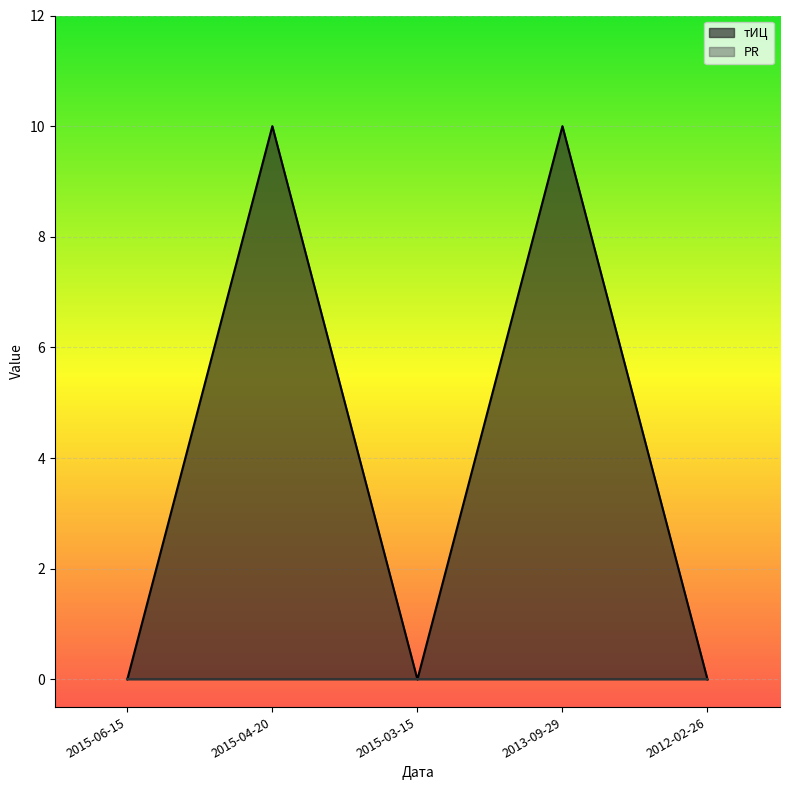

What value does the data have at 2013-09-29, to the nearest 5?

10